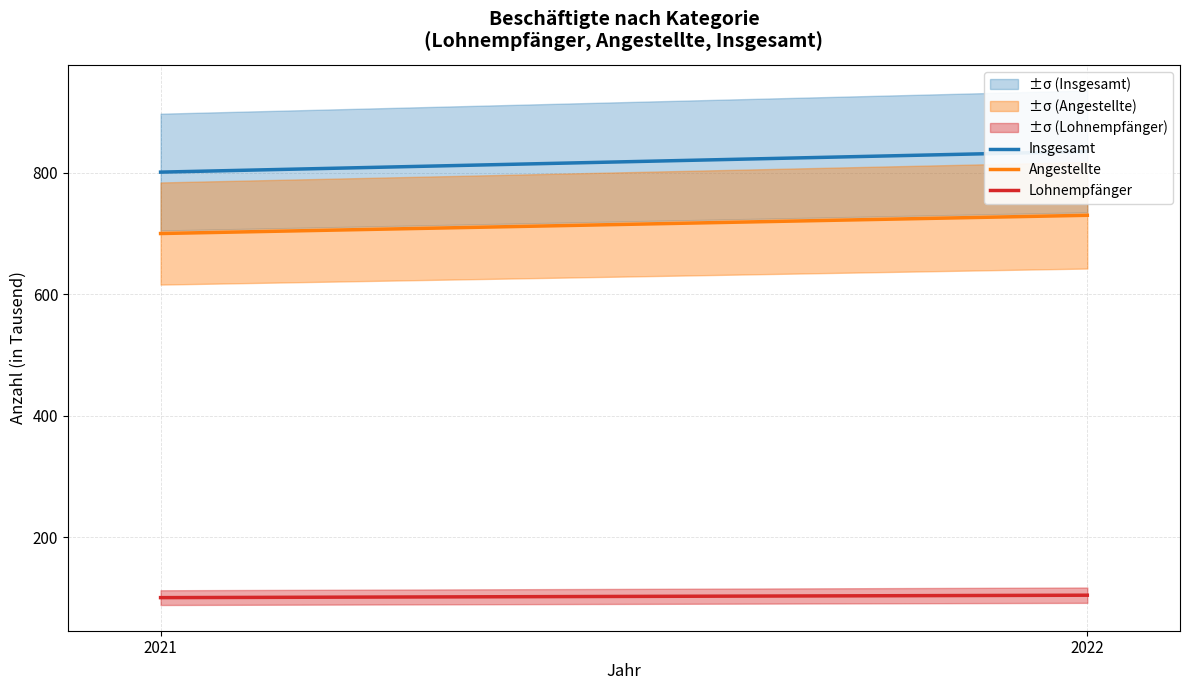

Rank the categories by Angestellte value from lowest to highest.

2021, 2022